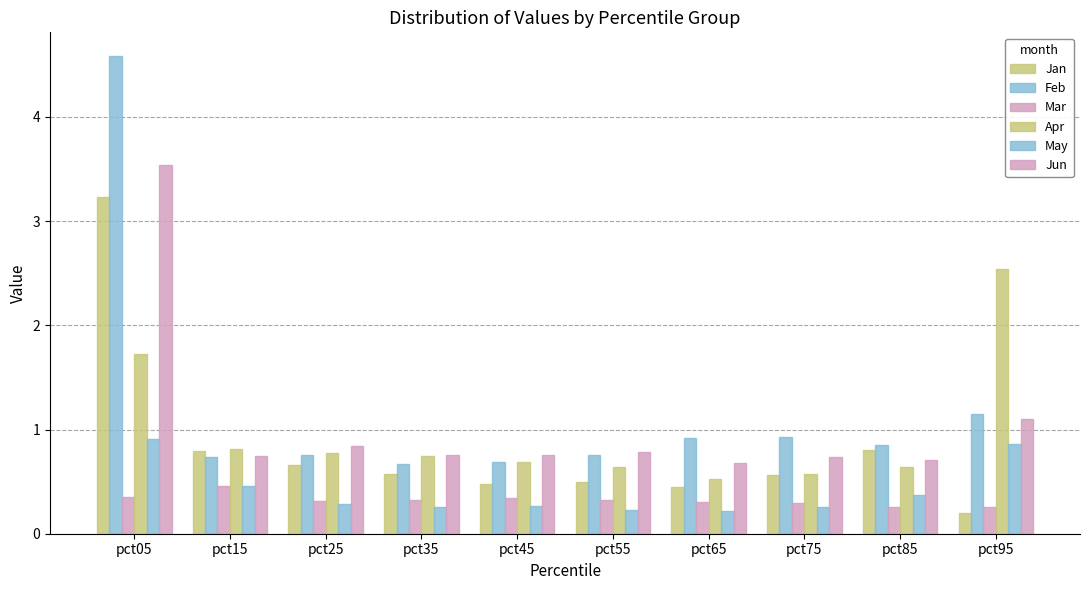

How many bars are there in total?

60